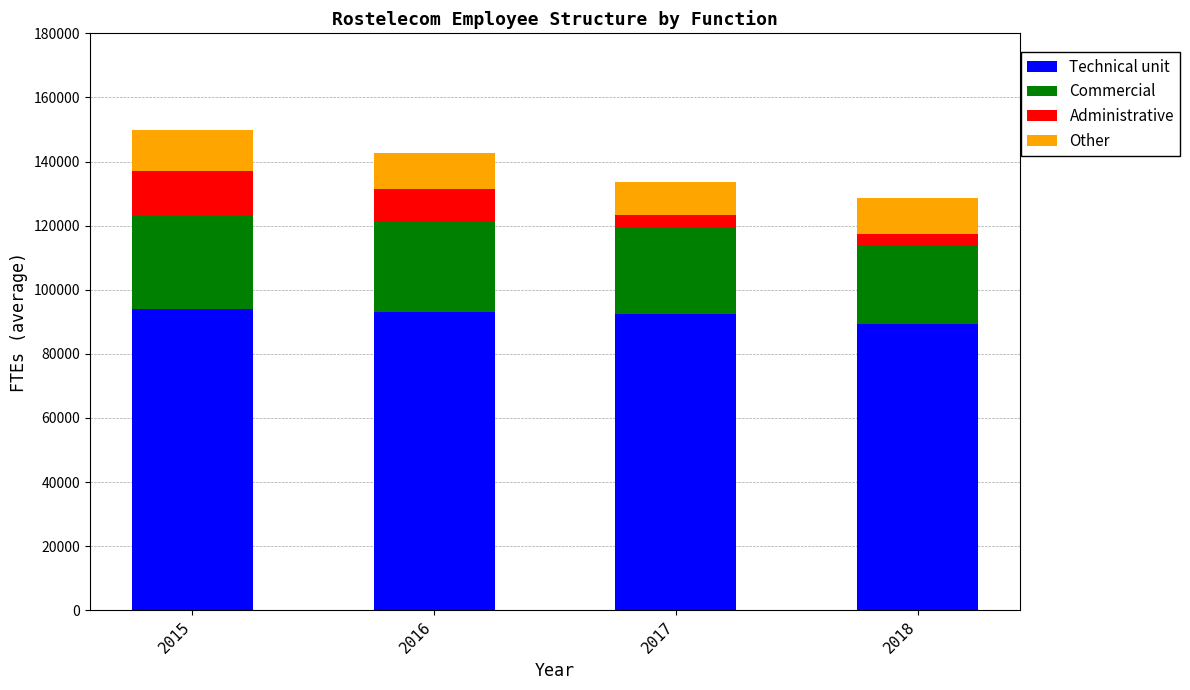

Reading right to left, what are the values for Technical unit?

89234	92471	93201	93936